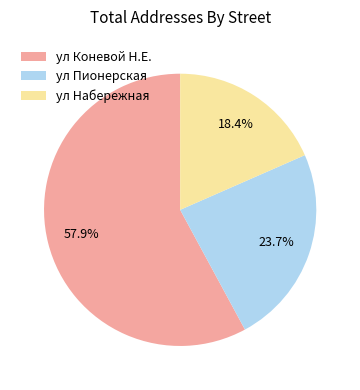

How many slices are in this pie chart?

3